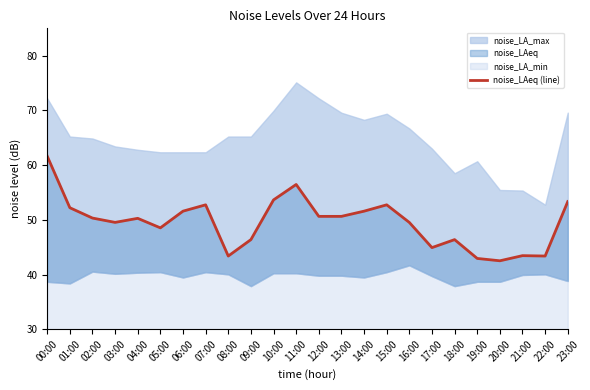

What is the label of the 9th point from the right?

15:00